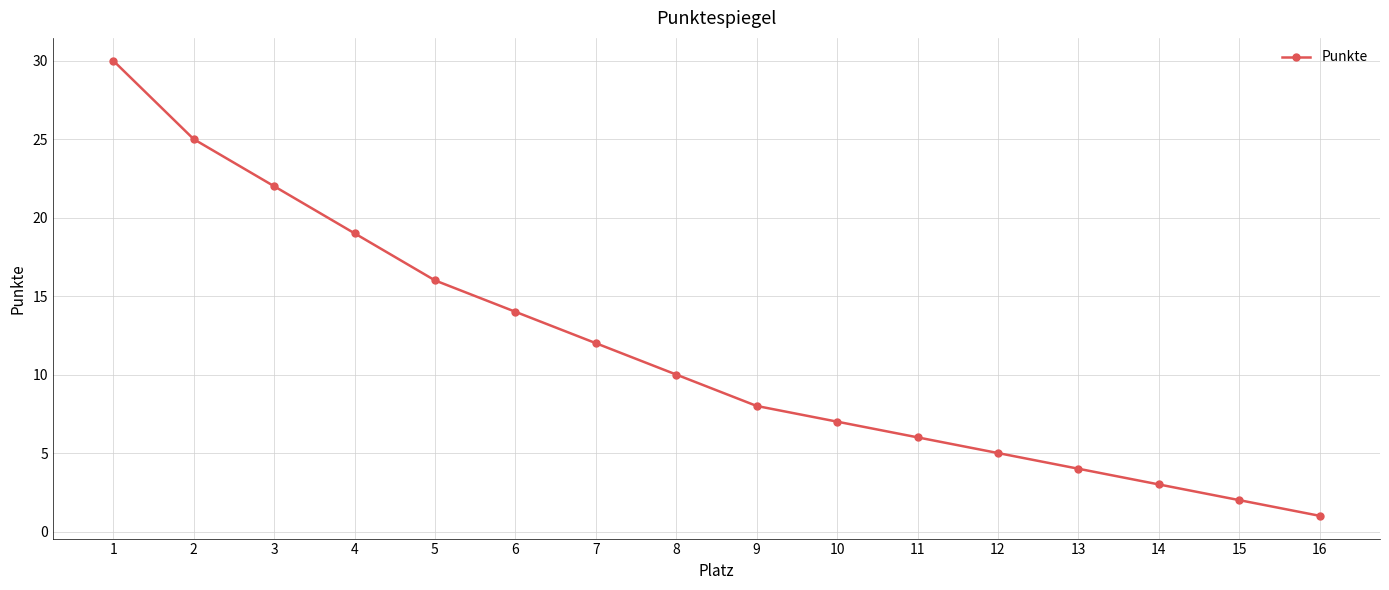

What is the value of the 13th point from the left?

4